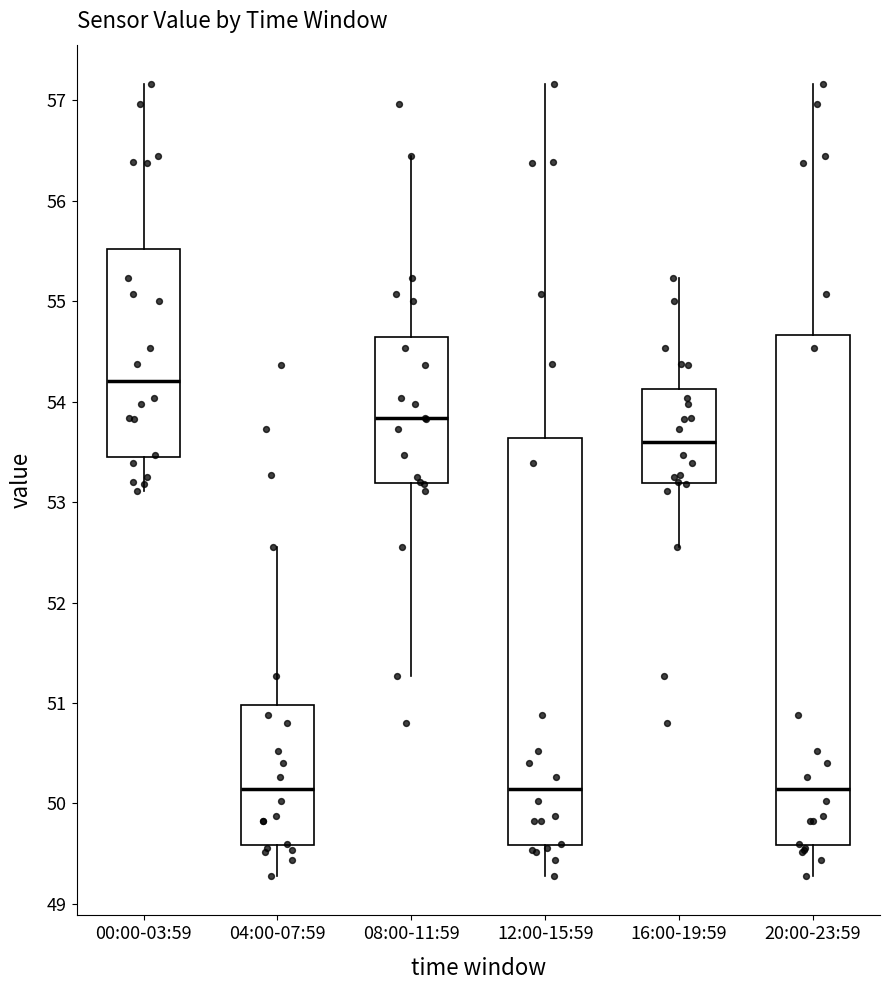

Where does the upper whisker of the box for 12:00-15:59 end on the y-axis? The values are not printed on the chart, so give them approximately, as read against the axis.

57.2